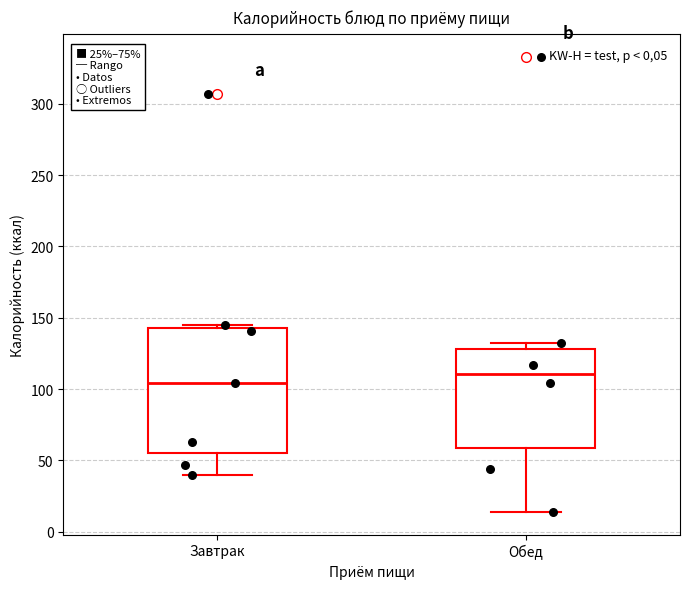

Which box's median line is the lowest?

Завтрак